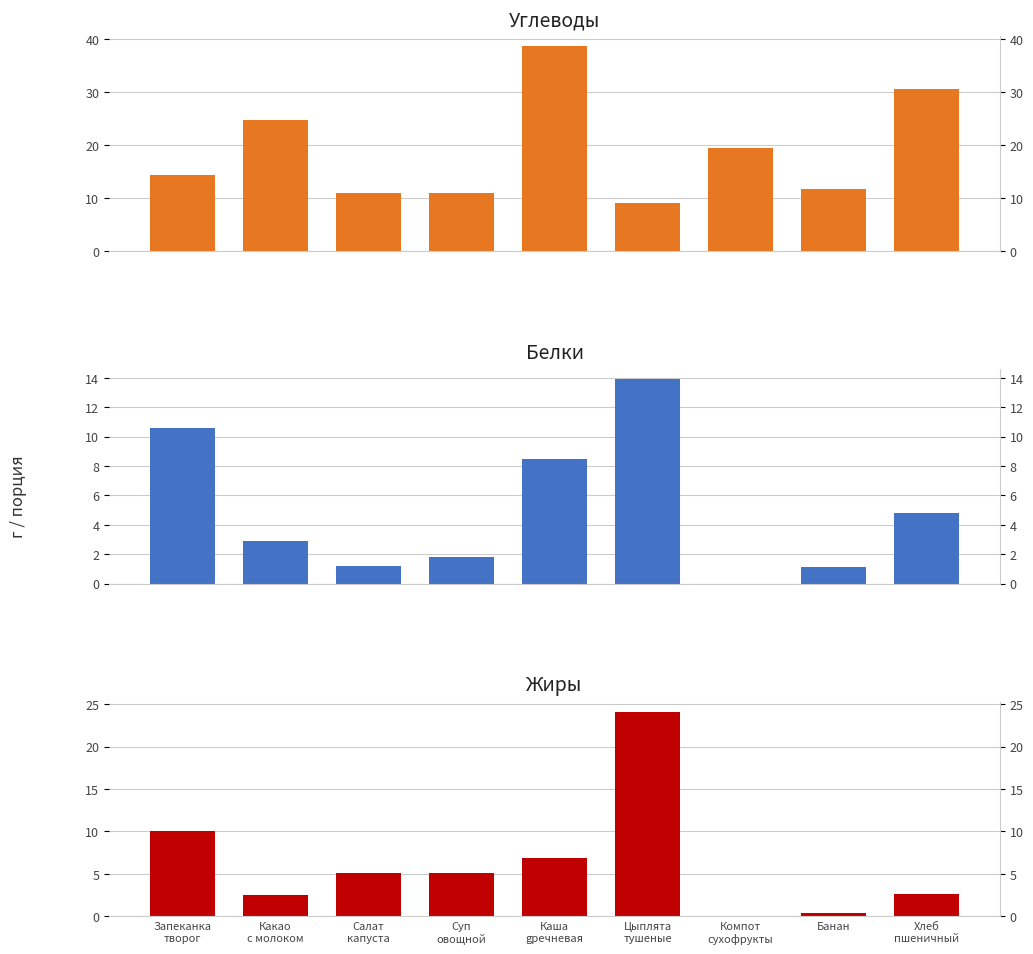

Reading right to left, list all the values displayed in this chart.

Углеводы: Хлеб
пшеничный=30.6	Банан=11.7	Компот
сухофрукты=19.4	Цыплята
тушеные=9.1	Каша
gречневая=38.6	Суп
овощной=10.9	Салат
капуста=11.0	Какао
с молоком=24.8	Запеканка
творог=14.4
Белки: Хлеб
пшеничный=4.8	Банан=1.1	Компот
сухофрукты=0.0	Цыплята
тушеные=13.9	Каша
gречневая=8.5	Суп
овощной=1.8	Салат
капуста=1.2	Какао
с молоком=2.9	Запеканка
творог=10.6
Жиры: Хлеб
пшеничный=2.6	Банан=0.4	Компот
сухофрукты=0.0	Цыплята
тушеные=24.1	Каша
gречневая=6.9	Суп
овощной=5.1	Салат
капуста=5.1	Какао
с молоком=2.5	Запеканка
творог=10.0